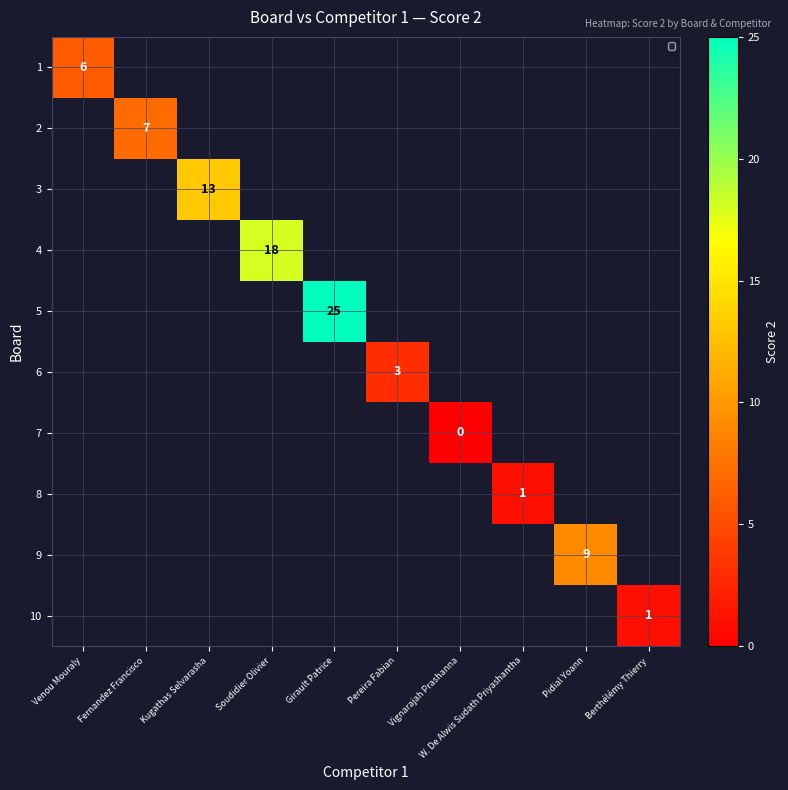

What is the greatest value displayed?

25.0